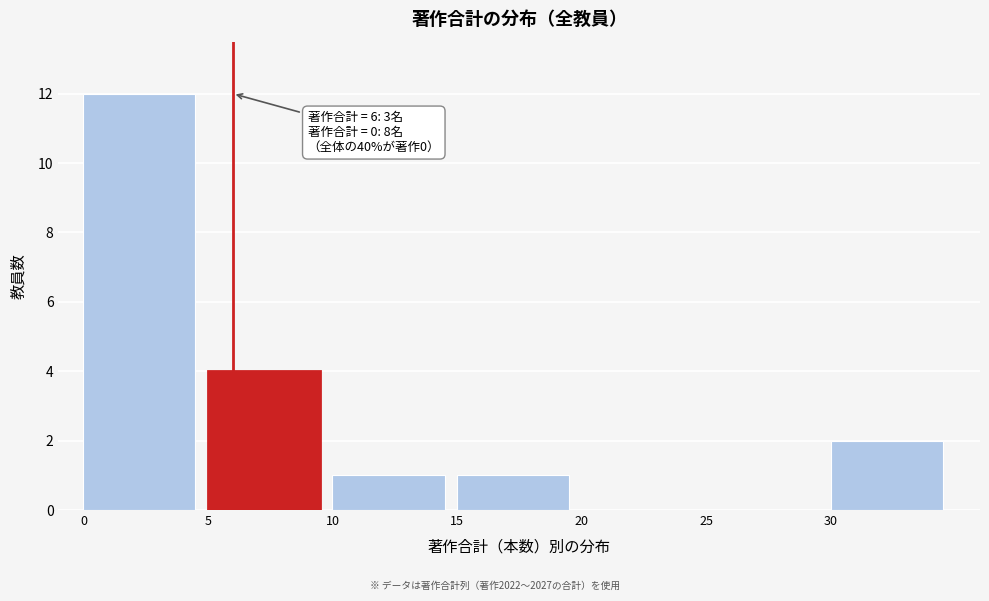

Which range on the x-axis has the tallest bar?

0 to 5